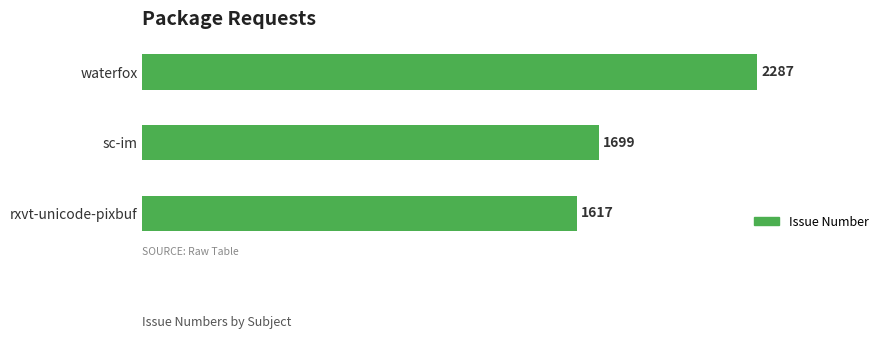

Reading top to bottom, extract all data points from this chart.

2287	1699	1617